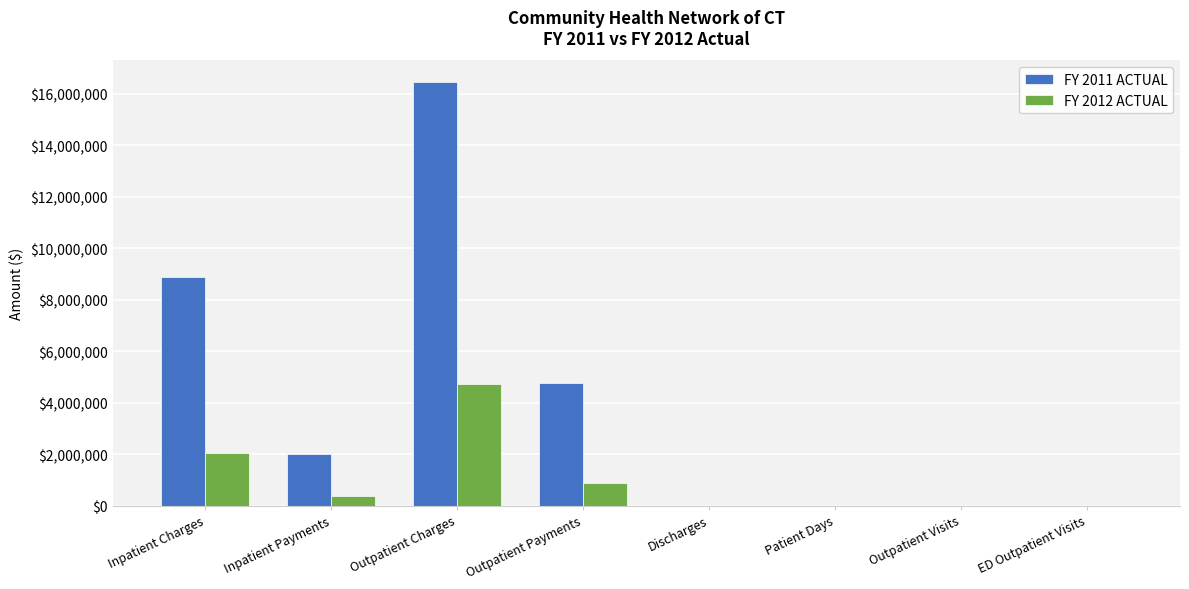

At which label does FY 2012 ACTUAL first exceed 378850?

Inpatient Charges